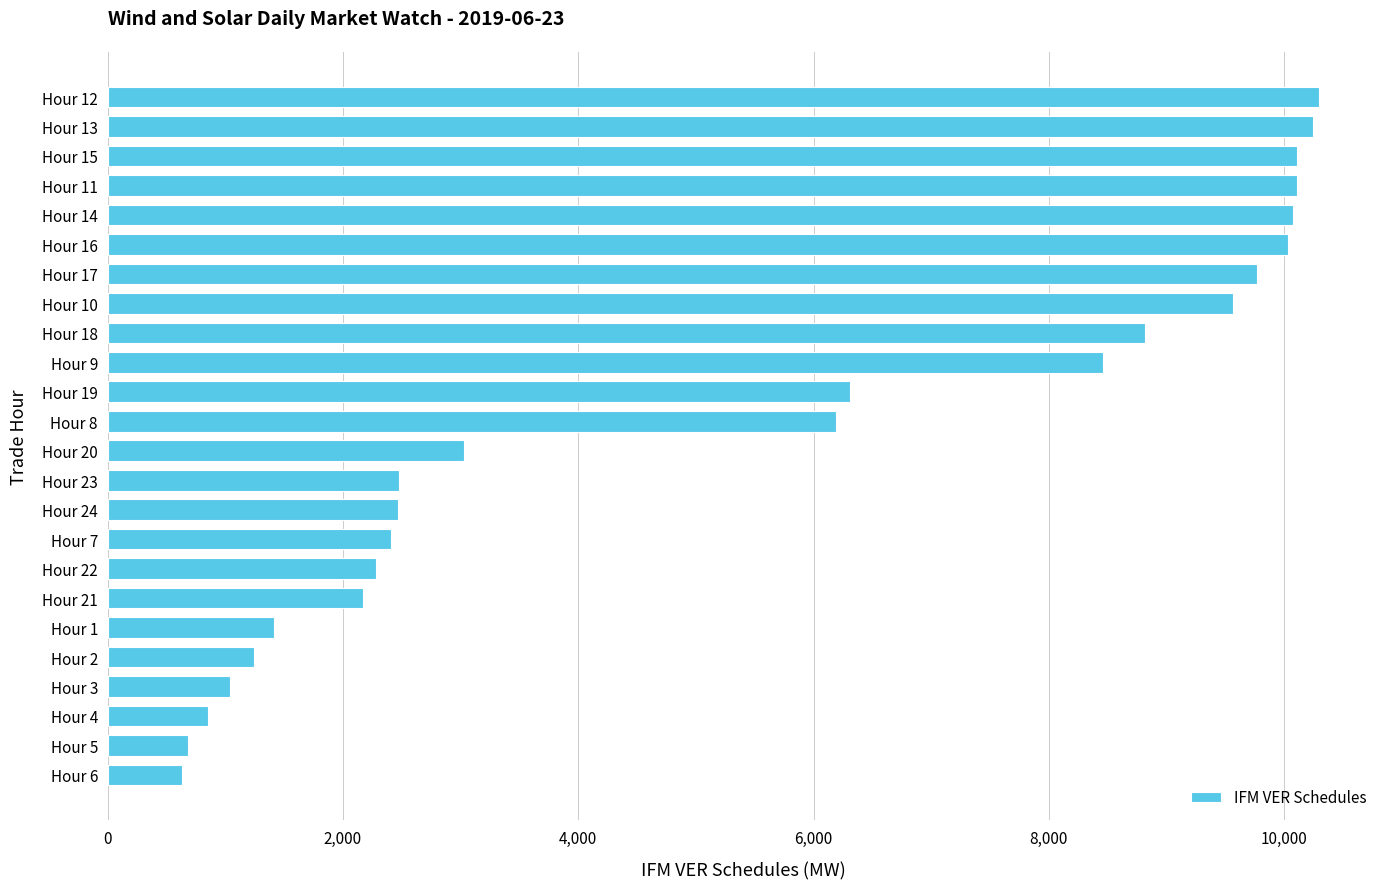

The value at Hour 17 is 9771.9. True or false?

True